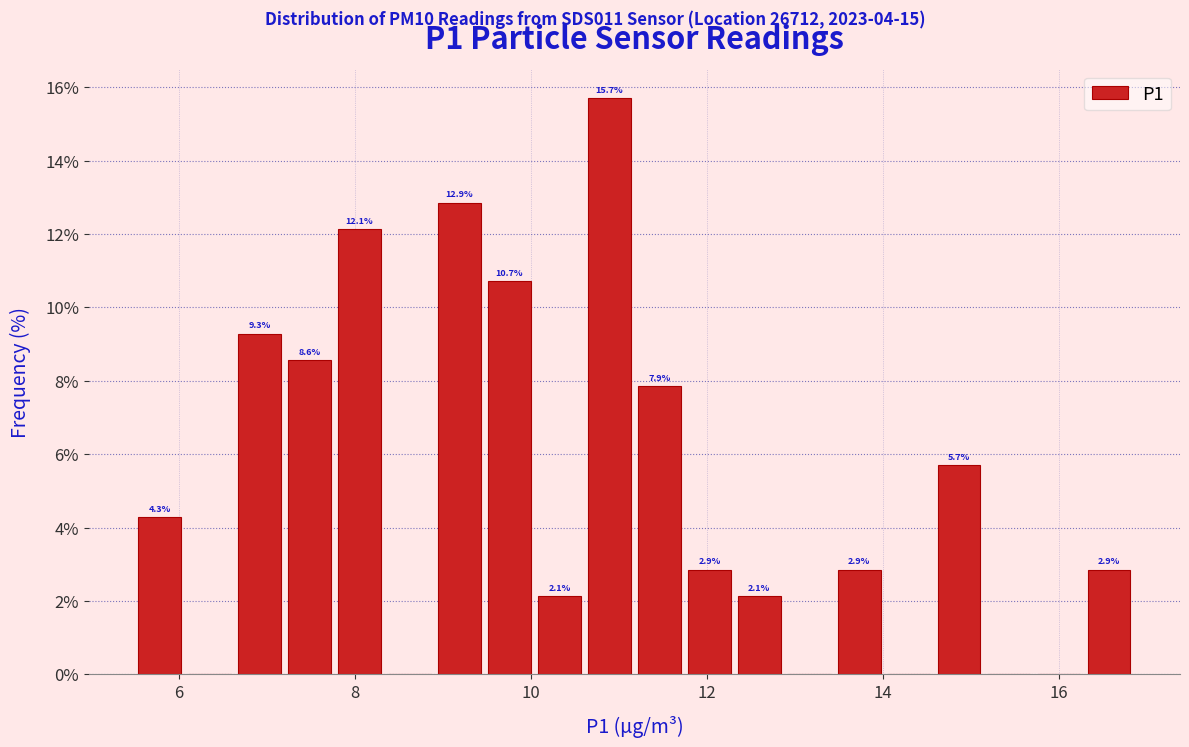

Read against the x-axis, roughly where is the centre of the tallest bar?

10.8